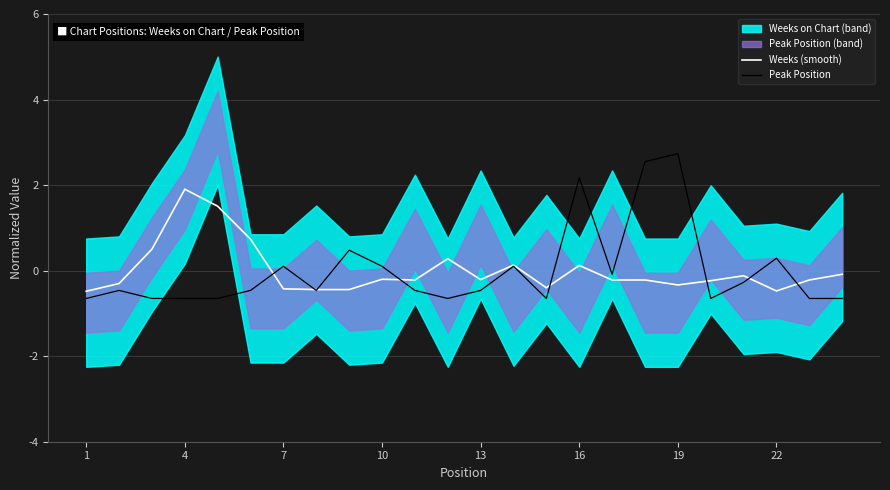

At which label does Weeks (smooth) reach its peak?

4